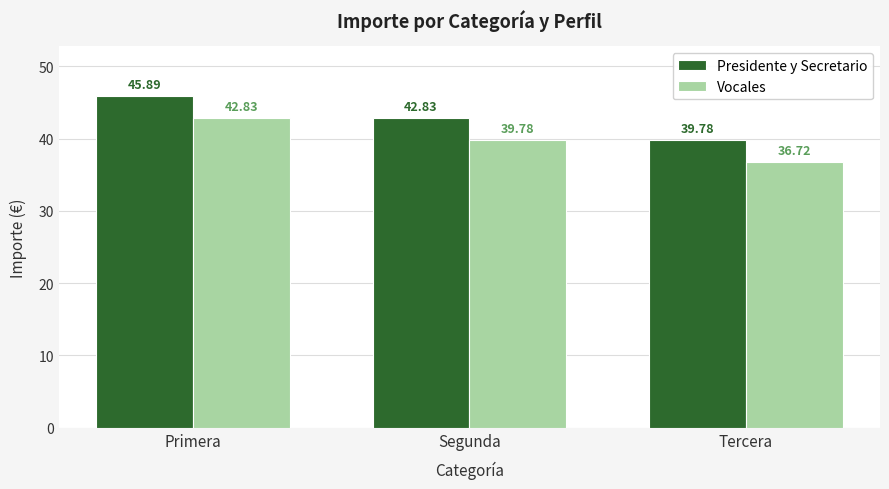

What is the label of the 3rd bar from the right?

Primera